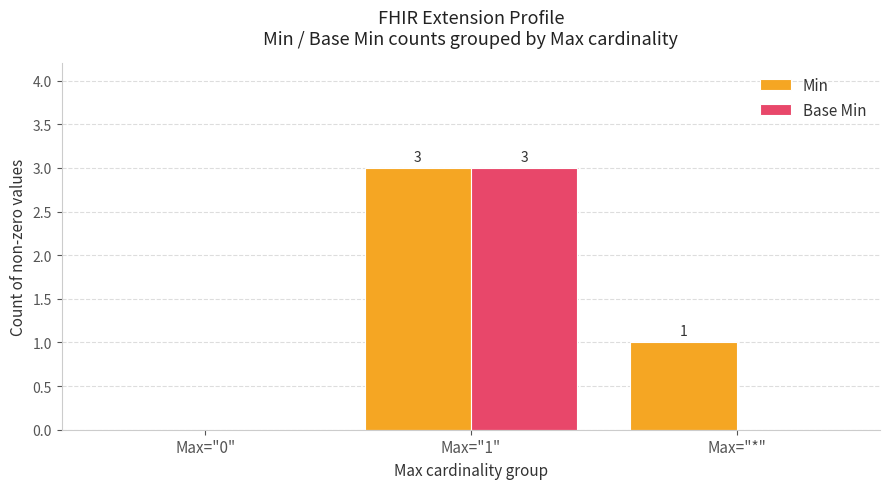

At which label does Min first exceed 1?

Max="1"